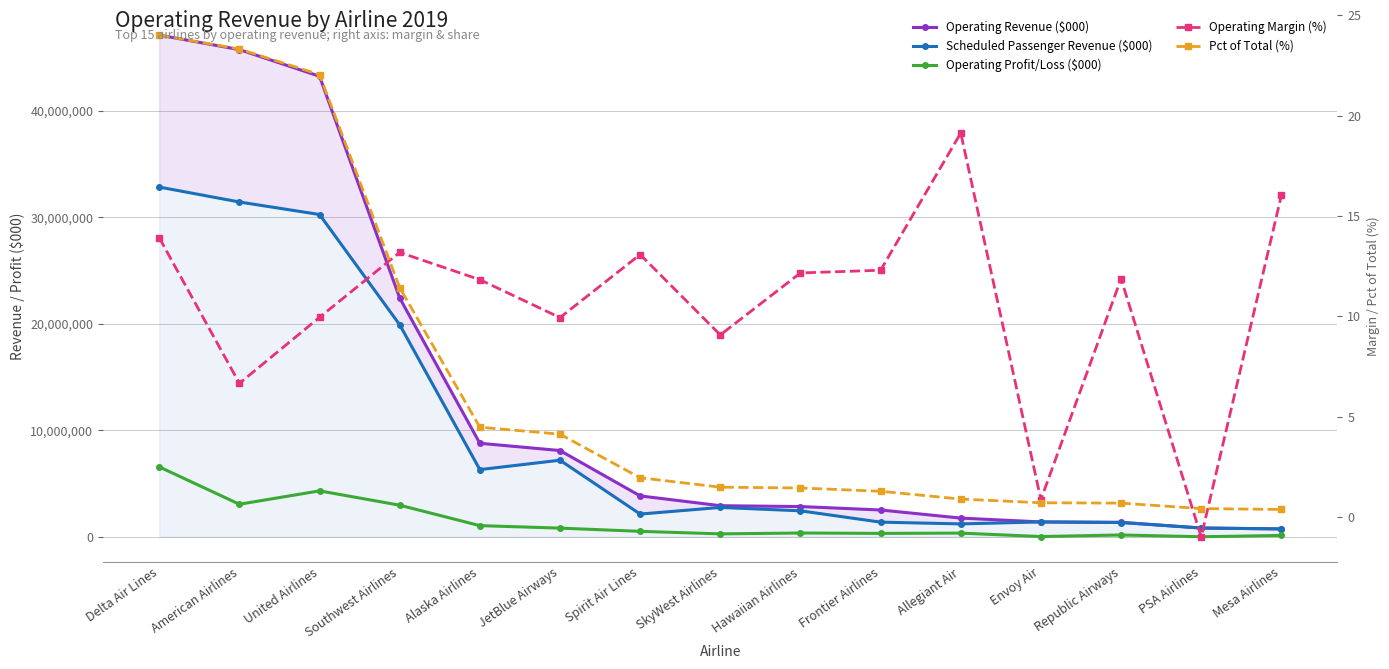

What is the total value across all series at JetBlue Airways?

16081703.1